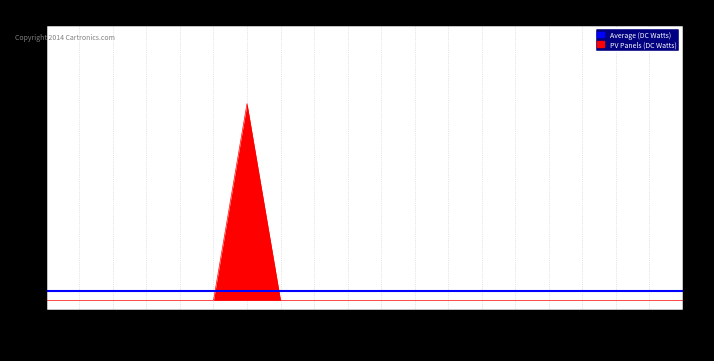

How many values are above zero?

1